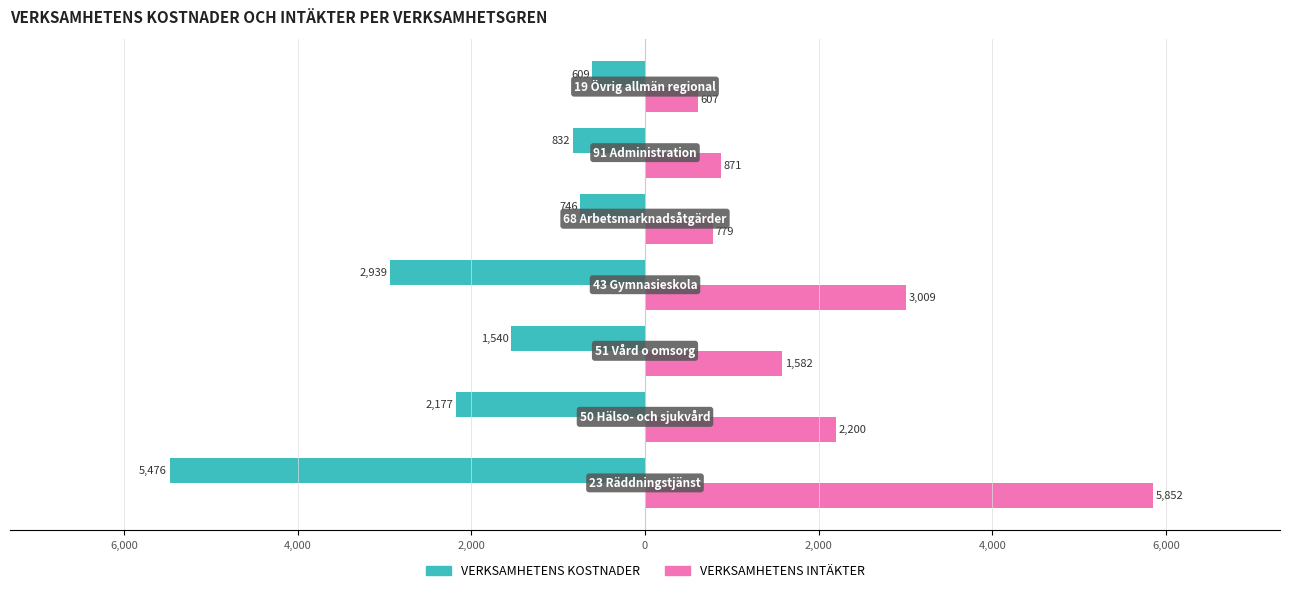

What is the value of the VERKSAMHETENS KOSTNADER bar at the 4th from the left?

-2939